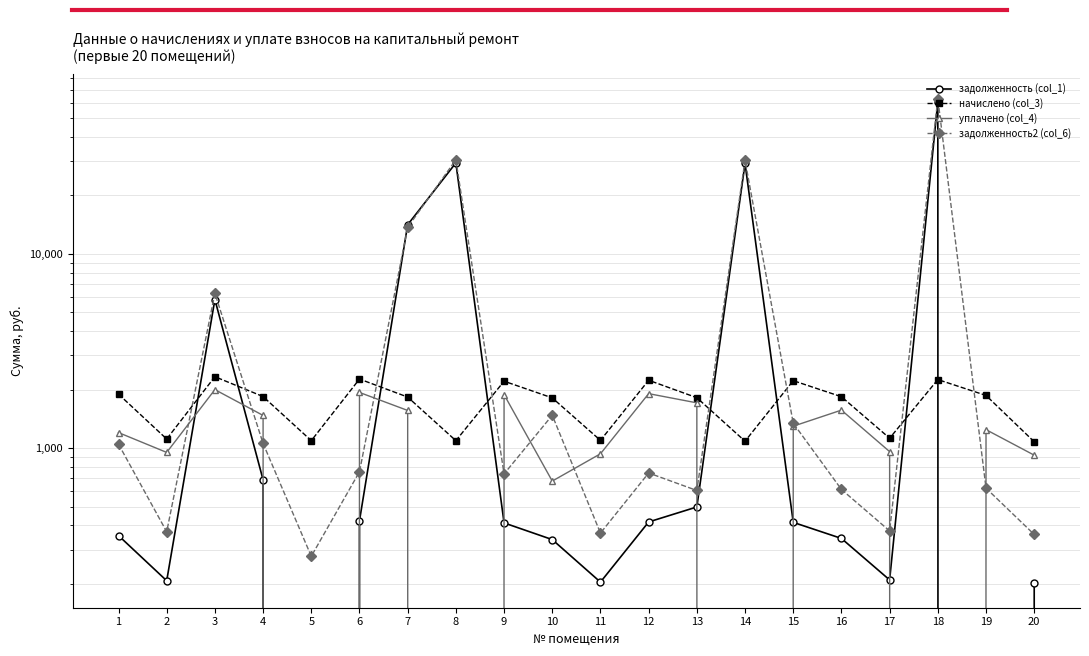

Which series ends up on top after the final intersection of задолженность2 (col_6) and задолженность (col_1)?

задолженность2 (col_6)